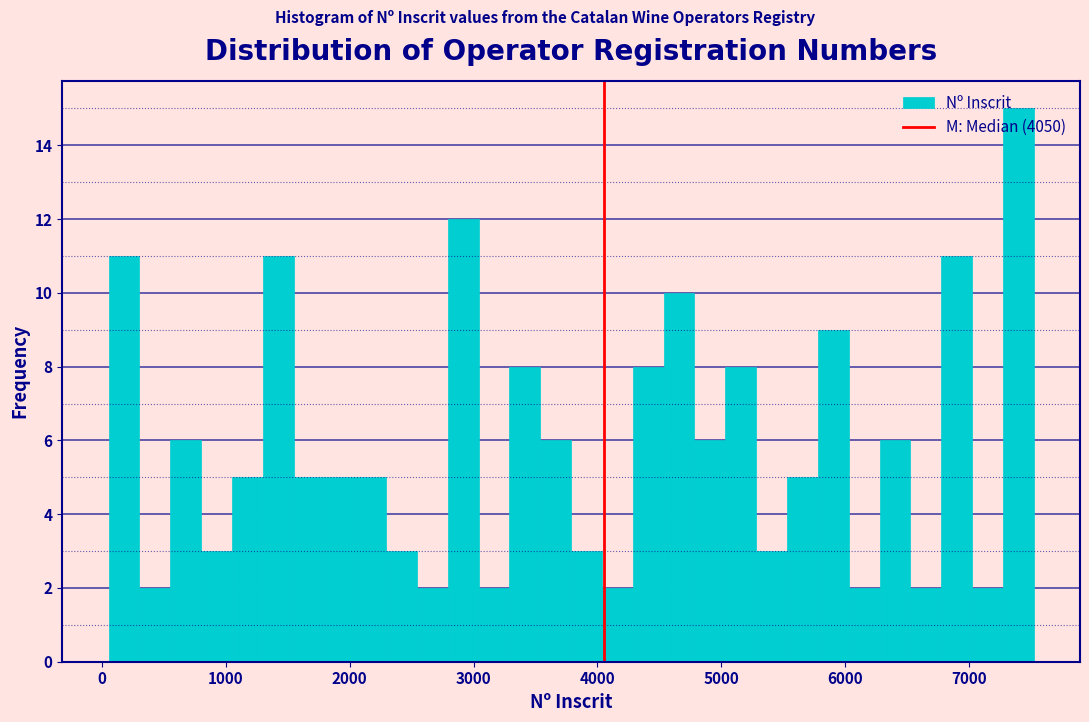

Read against the x-axis, roughly where is the centre of the tallest bar?

7400